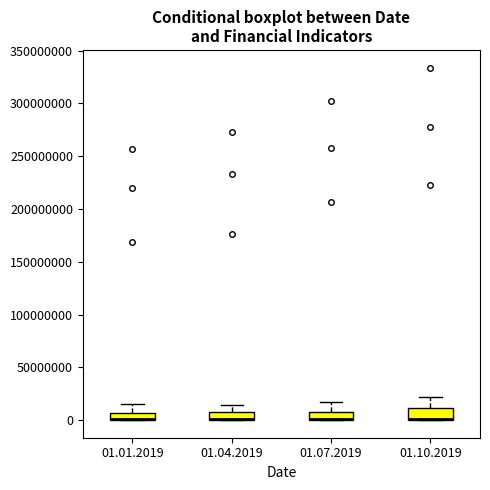

Where is the upper edge of the box for 01.07.2019 on the y-axis? The values are not printed on the chart, so give them approximately, as read against the axis.

10000000